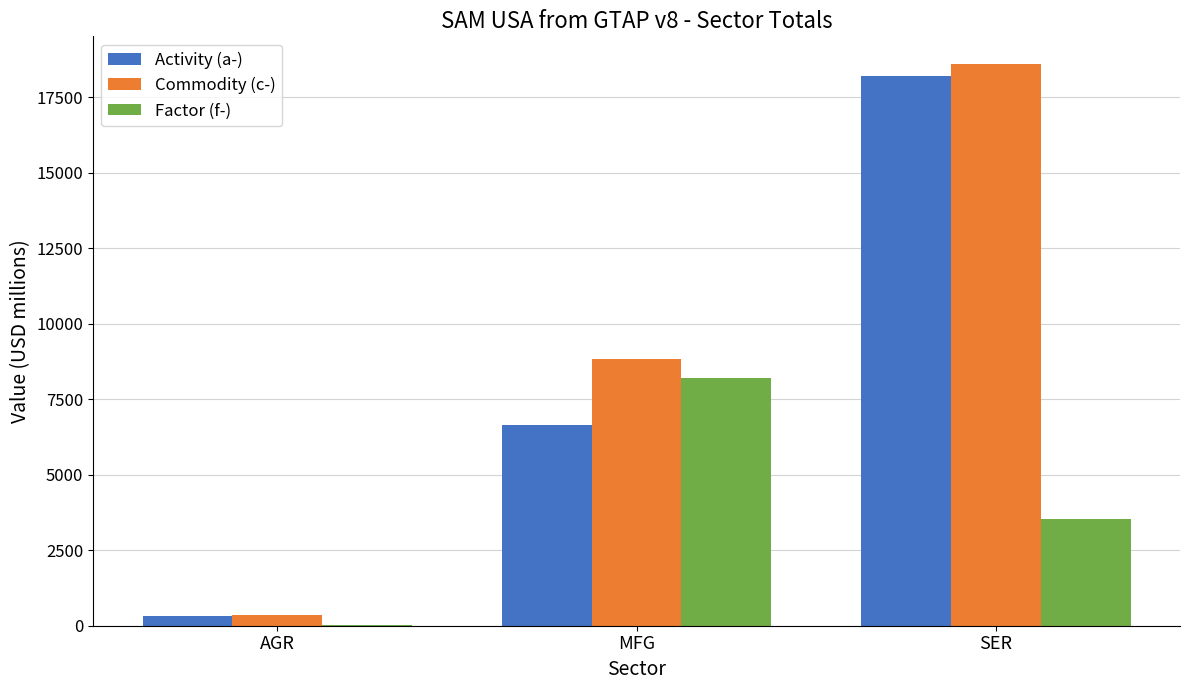

At which label does Commodity (c-) first exceed 8823?

MFG